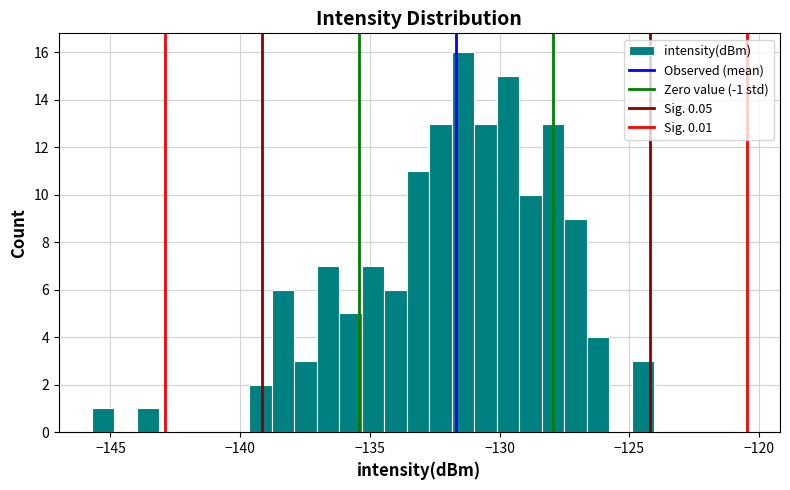

Read against the x-axis, roughly where is the centre of the tallest bar?

-131.5